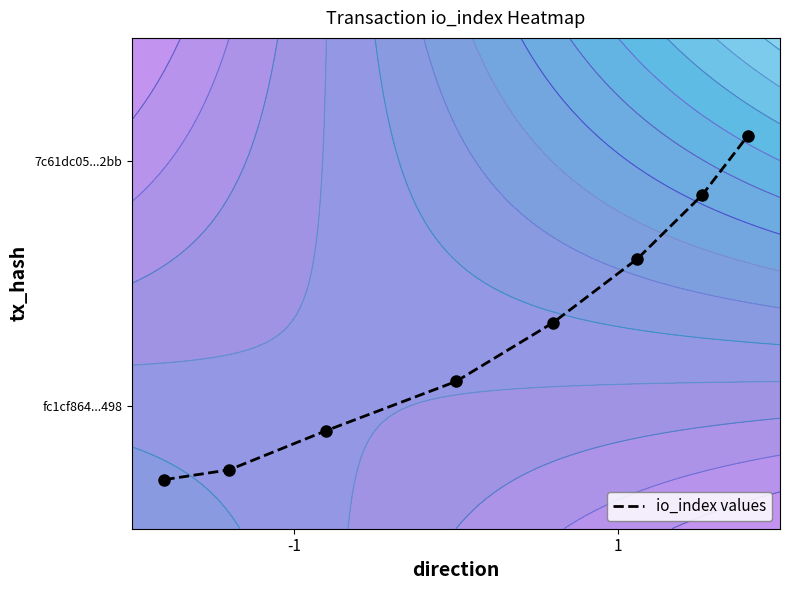

Is it true that the value at 7 is 0.3?

False